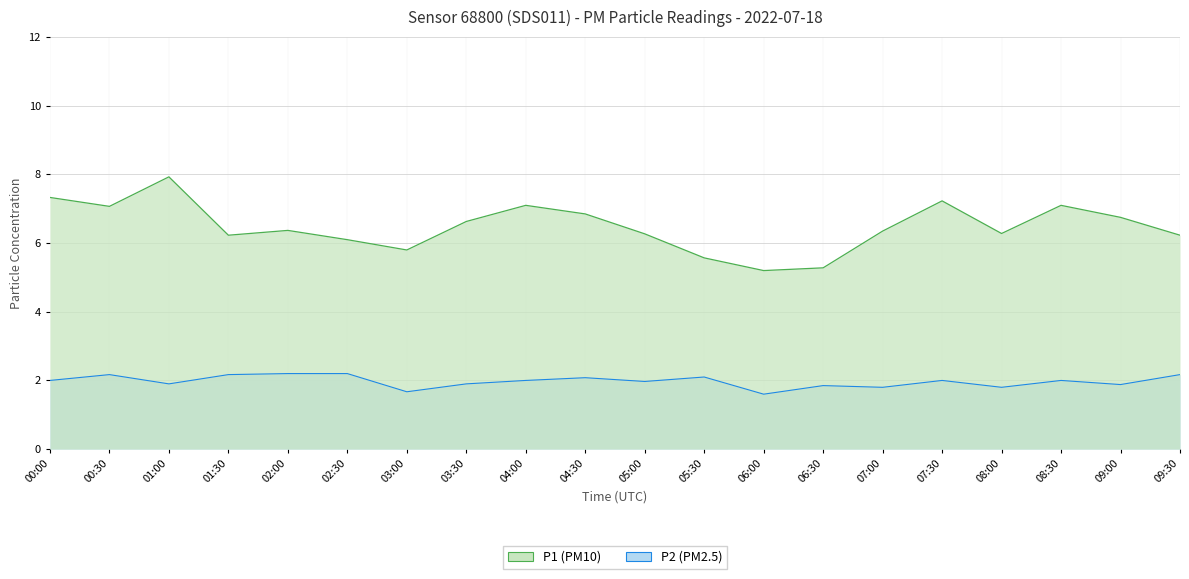

What is the difference between the P2 values at 02:30 and 05:30?

0.1